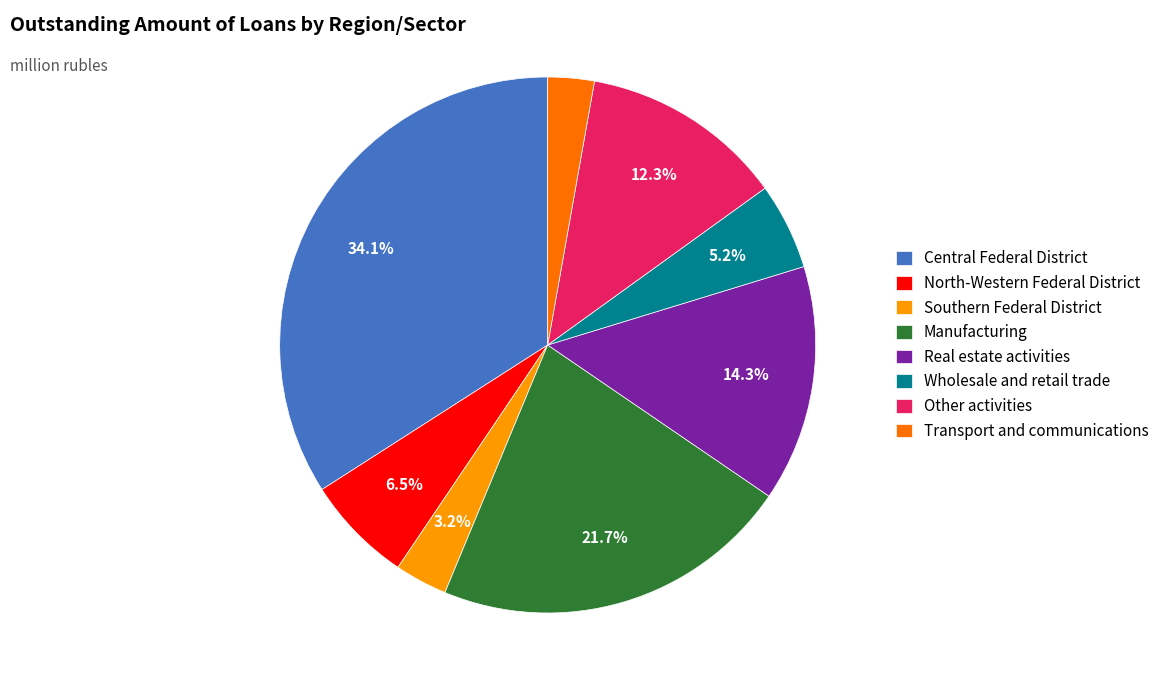

Approximately how many times larger is the value at Transport and communications compared to Southern Federal District?

0.9